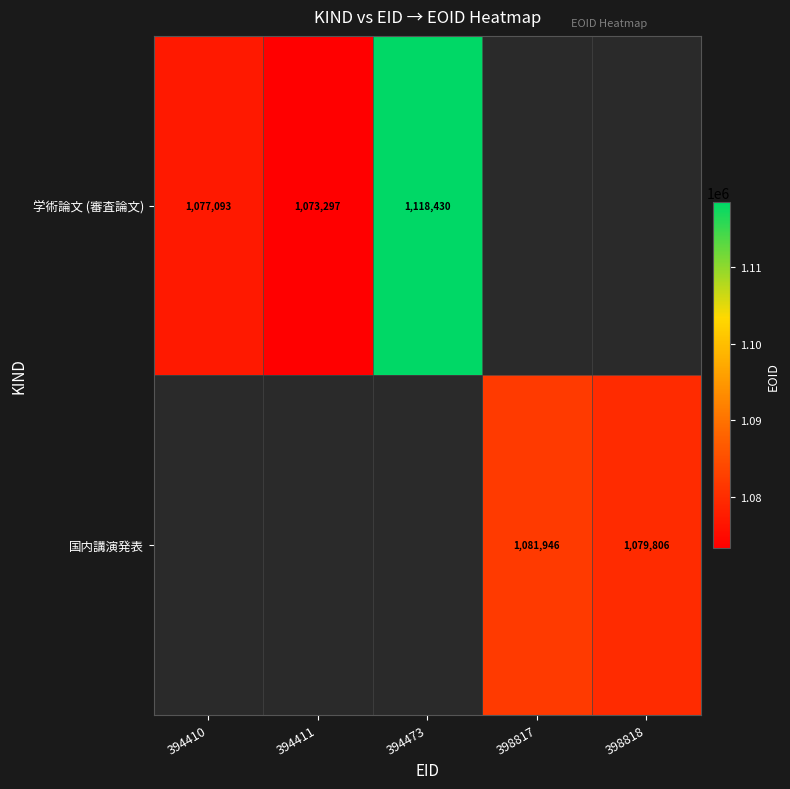

The 学術論文 (審査論文) series shows 1077093 at 394410. True or false?

True